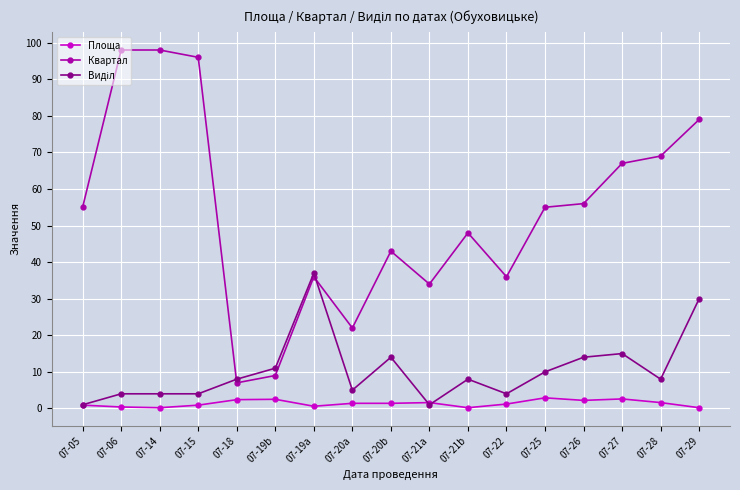

What is the total value across all series at 07-19a?

73.6